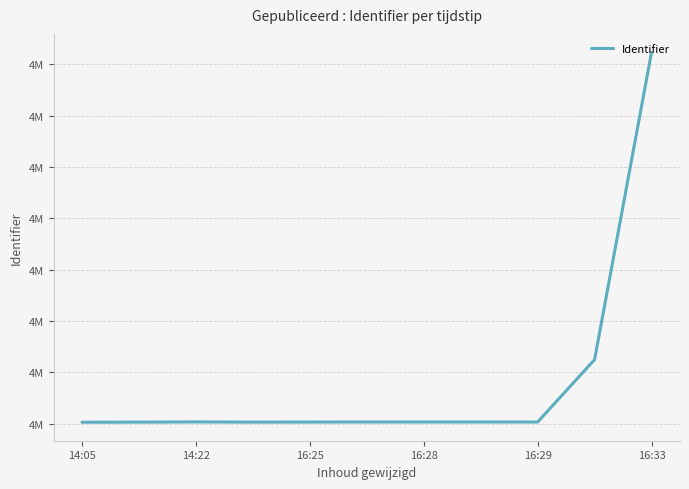

What is the difference between the maximum and minimum values?

36031